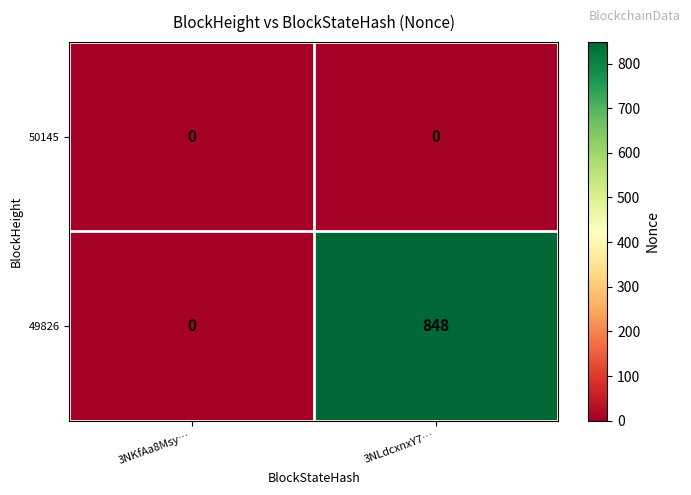

What is the total value across all series at 3NLdcxnxY7…?

848